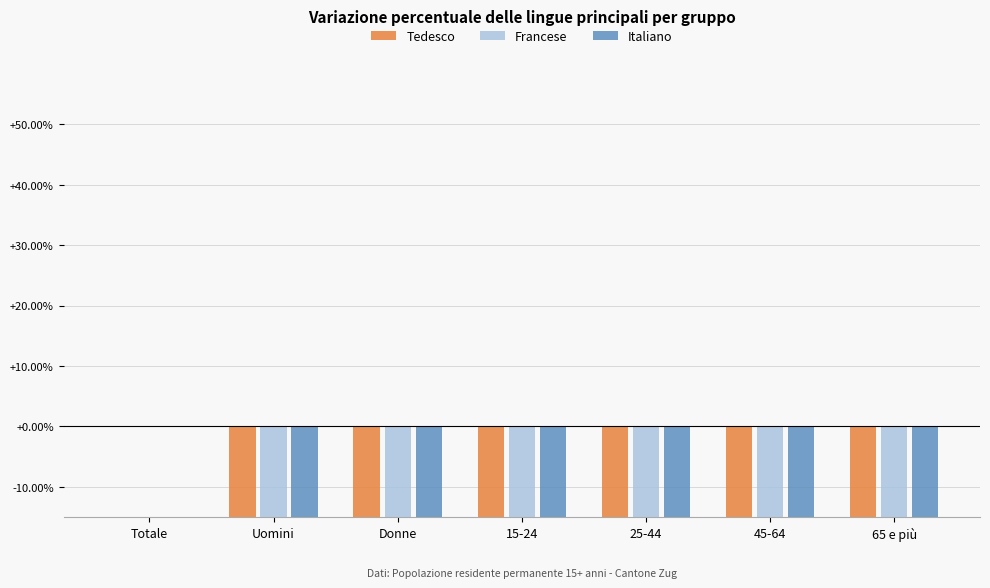

What is the difference between the highest and lowest values at 65 e più?

2.0